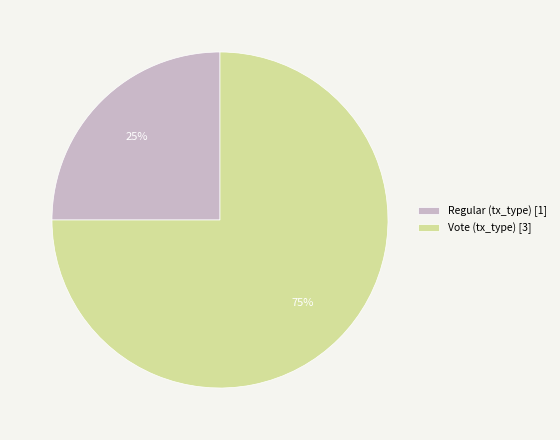

Approximately how many times larger is the value at Regular (tx_type) [1] compared to Vote (tx_type) [3]?

0.3